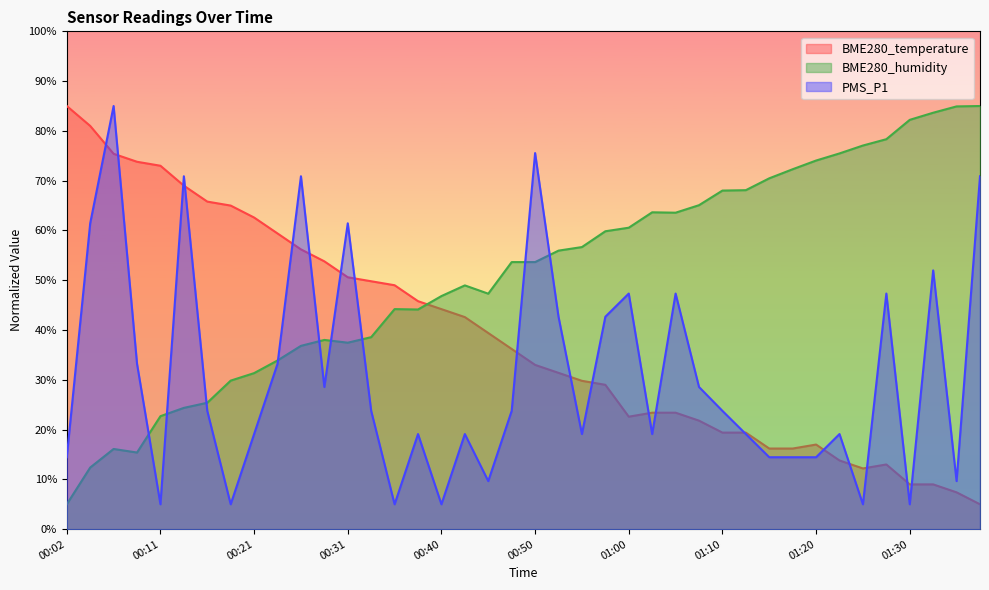

The value of BME280_humidity at 01:00 is 60.6. True or false?

True